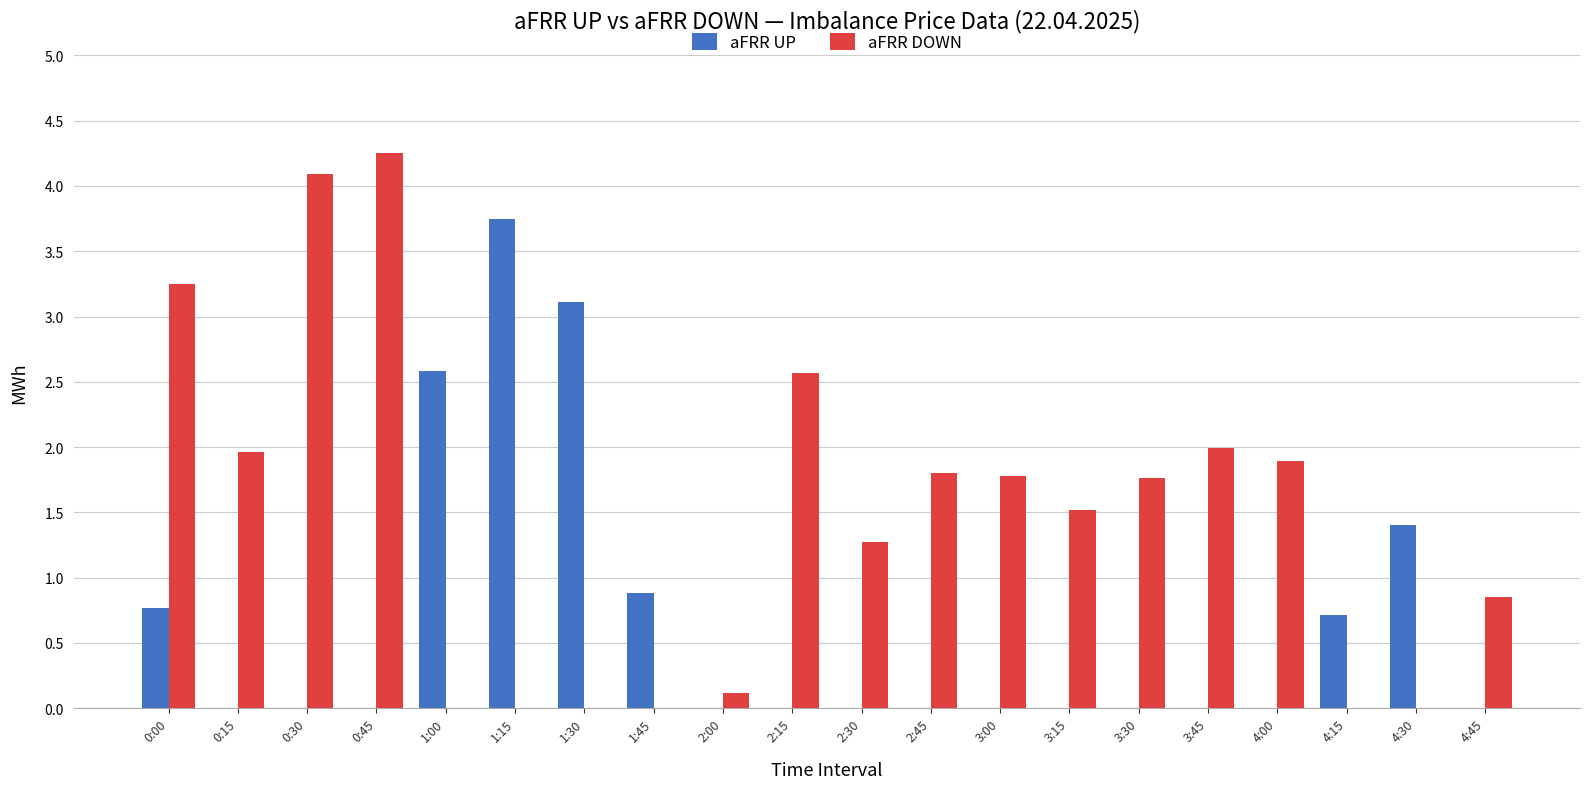

What is the sum of the aFRR DOWN values at 0:00 and 2:30?

4.5